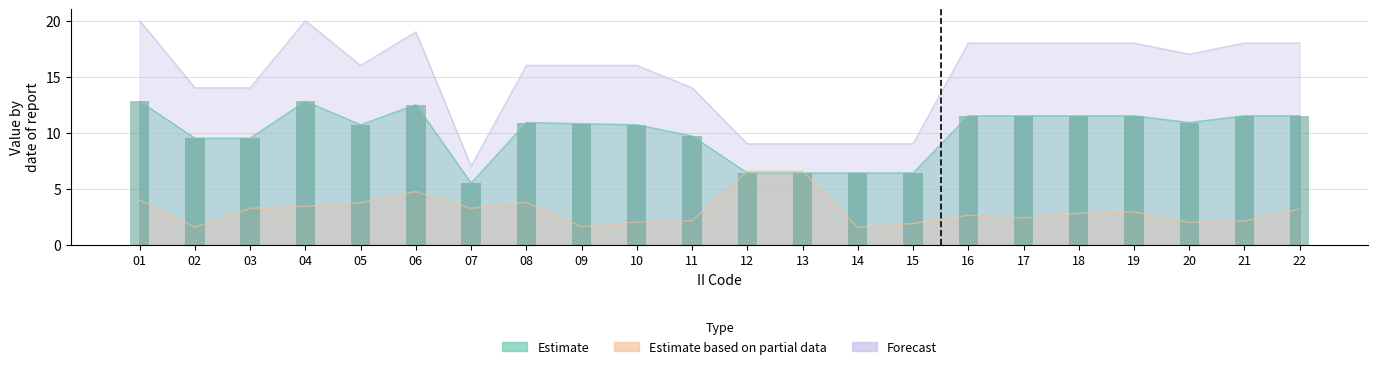

What is the difference between the maximum and minimum values?

7.3